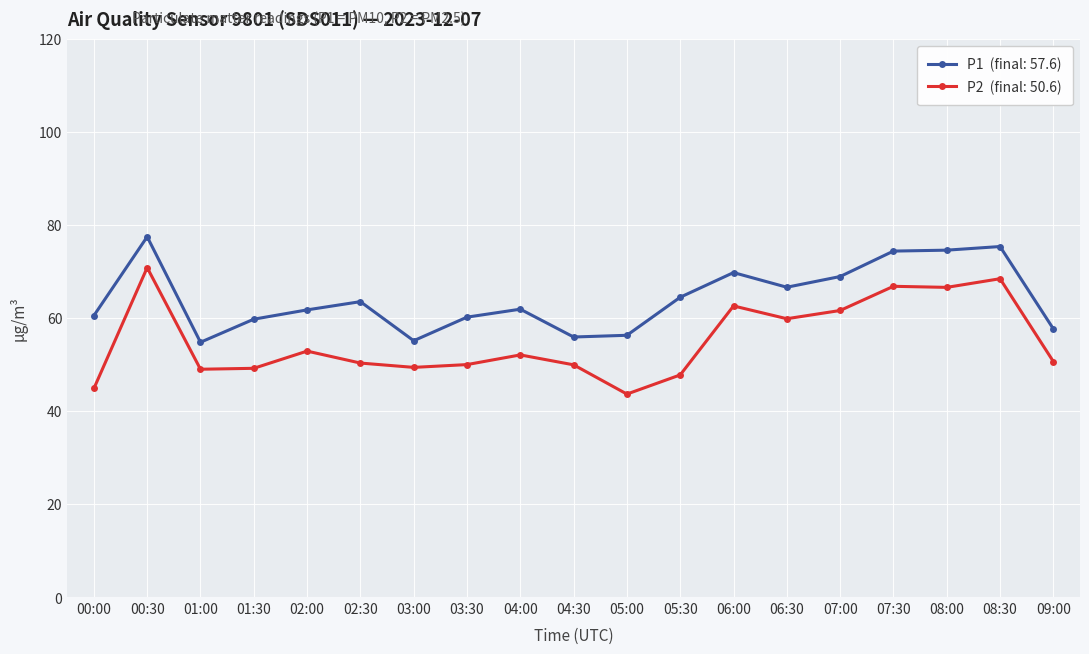

What is the greatest value displayed?

77.5